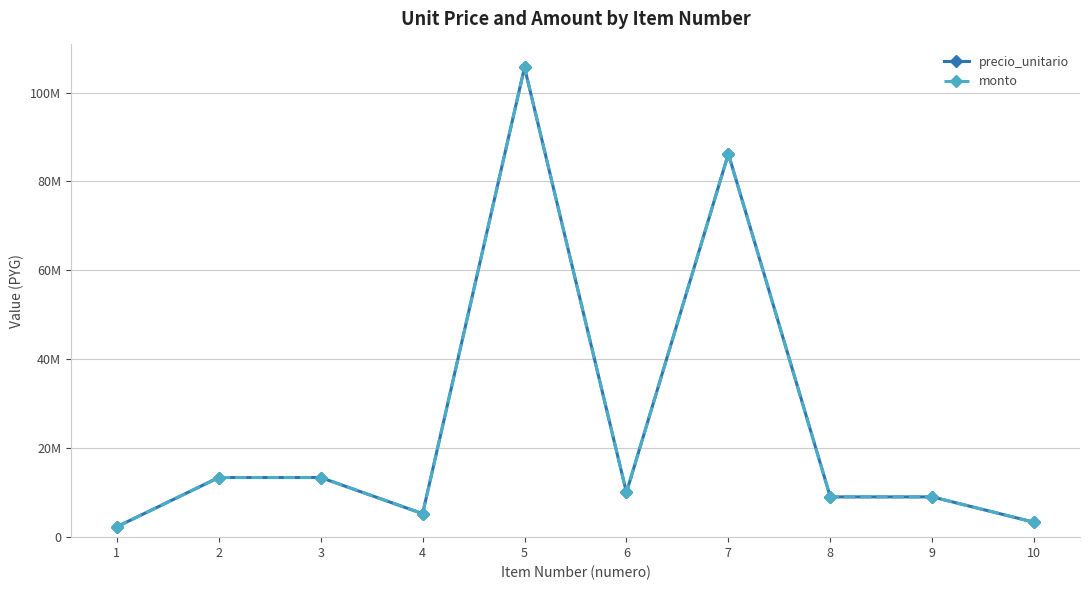

What is the maximum value shown in the chart?

105659592